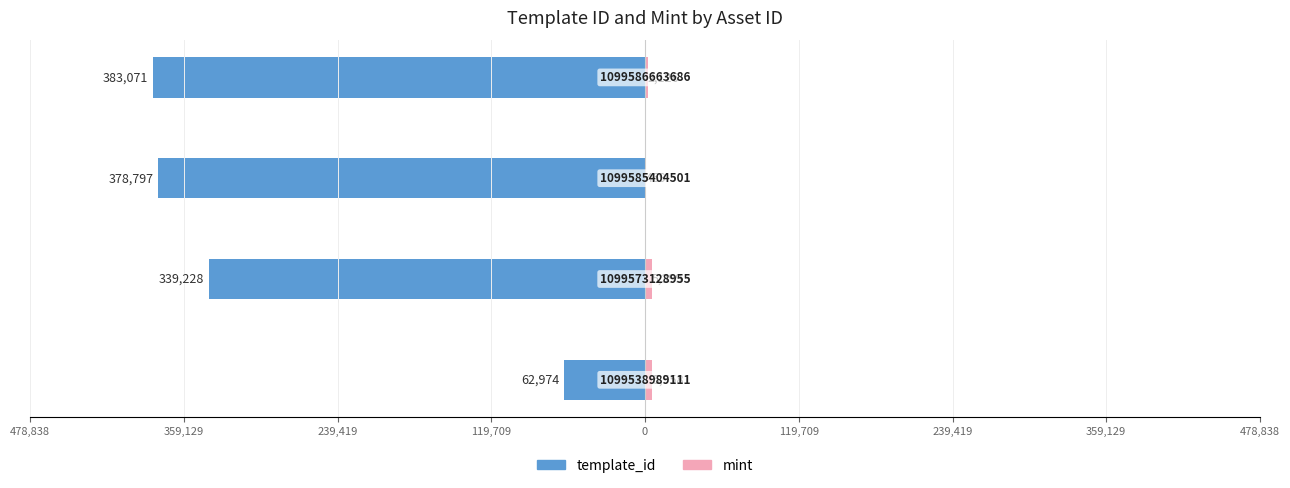

Between 478,838 and 359,129, which is larger?

478,838